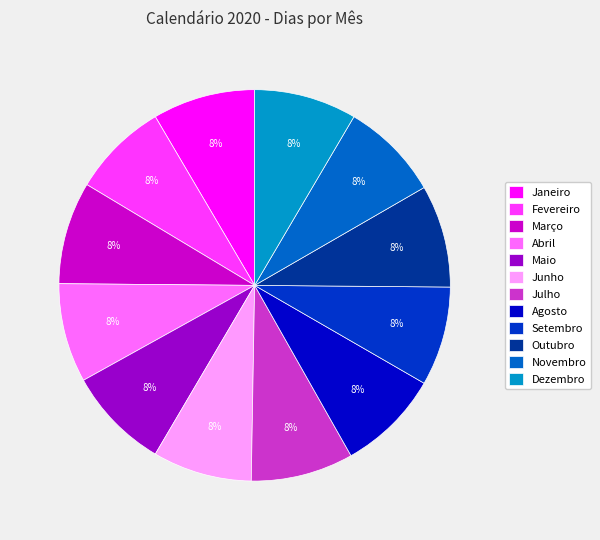

To the nearest percent, what is the average slice percentage?

8%